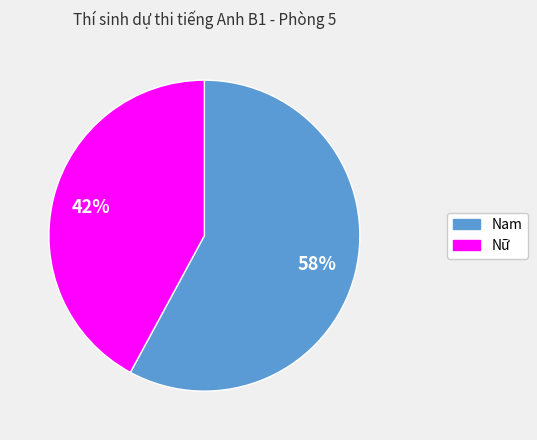

Is the sum of Nam and Nữ greater than half?

Yes